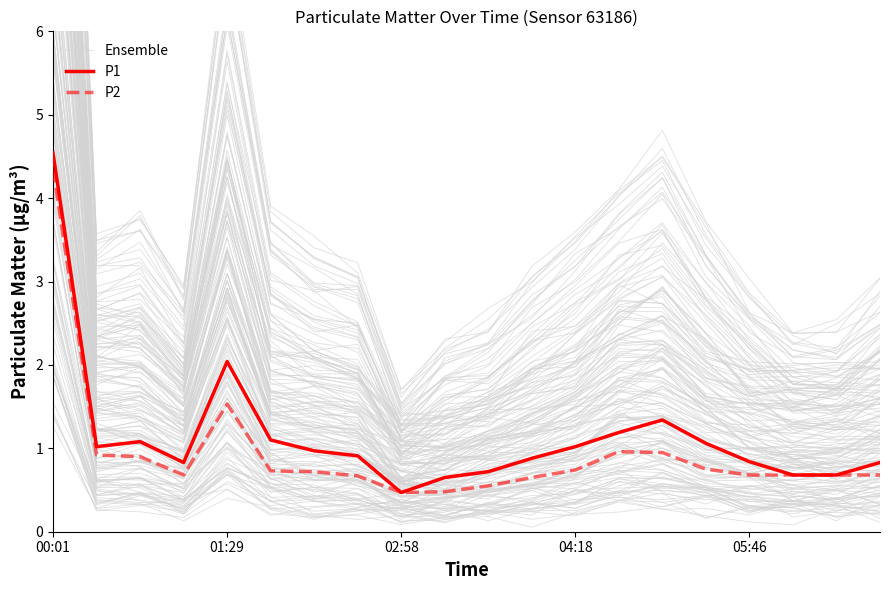

At which label does P2 reach its peak?

00:01